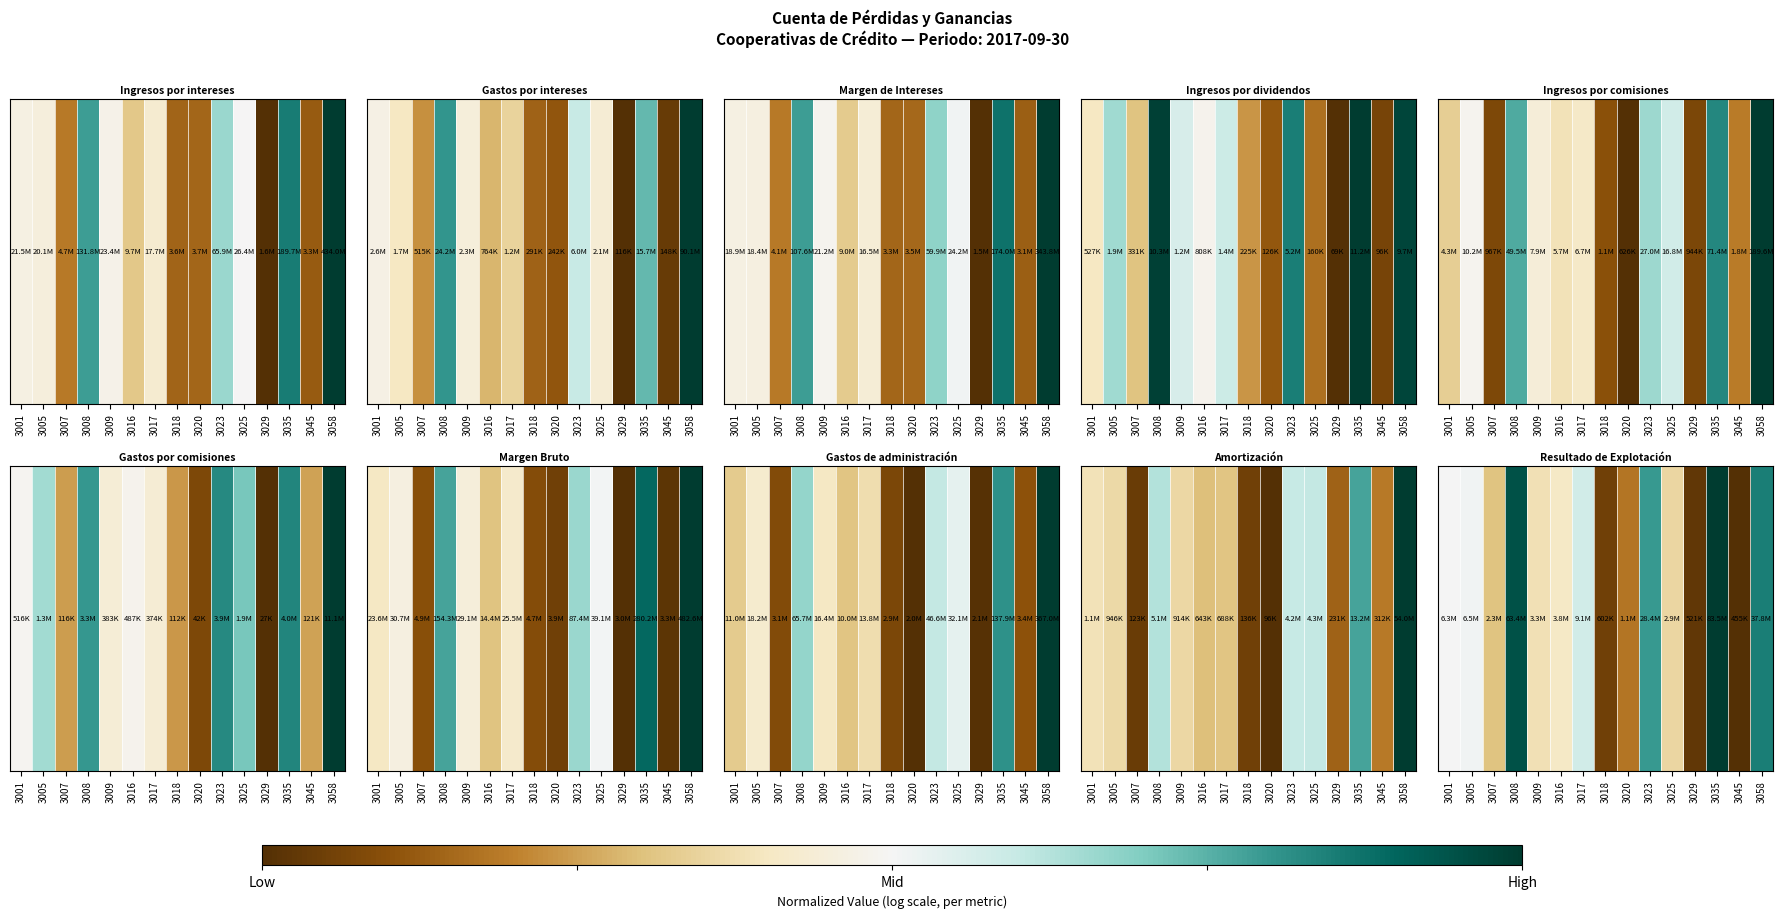

Reading left to right, extract all data points from this chart.

3001=0.5	3005=0.5	3007=0.3	3008=0.9	3009=0.4	3016=0.4	3017=0.6	3018=0.1	3020=0.2	3023=0.8	3025=0.4	3029=0.0	3035=1.0	3045=0.0	3058=0.8